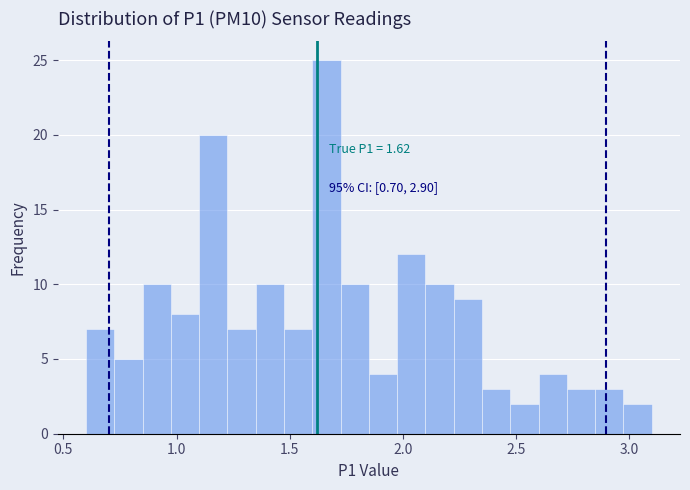

Read against the x-axis, roughly where is the centre of the tallest bar?

1.65